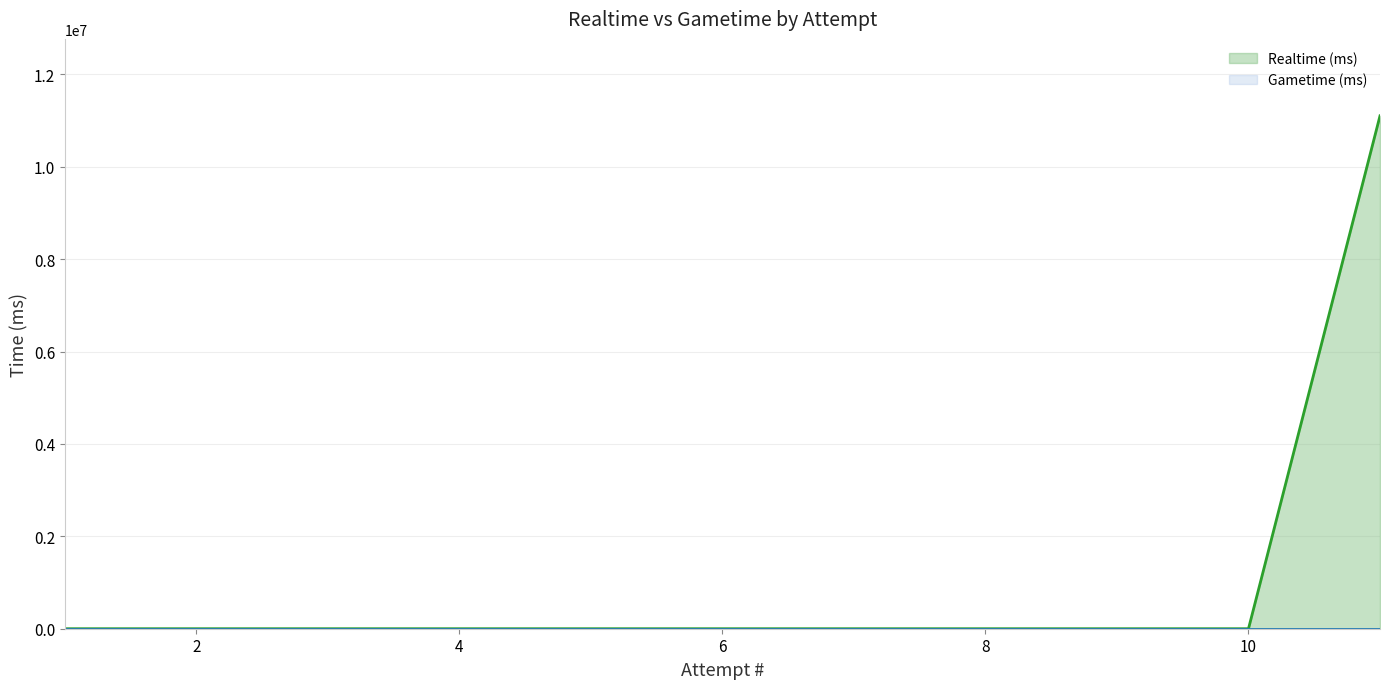

What is the greatest value displayed?

11104154